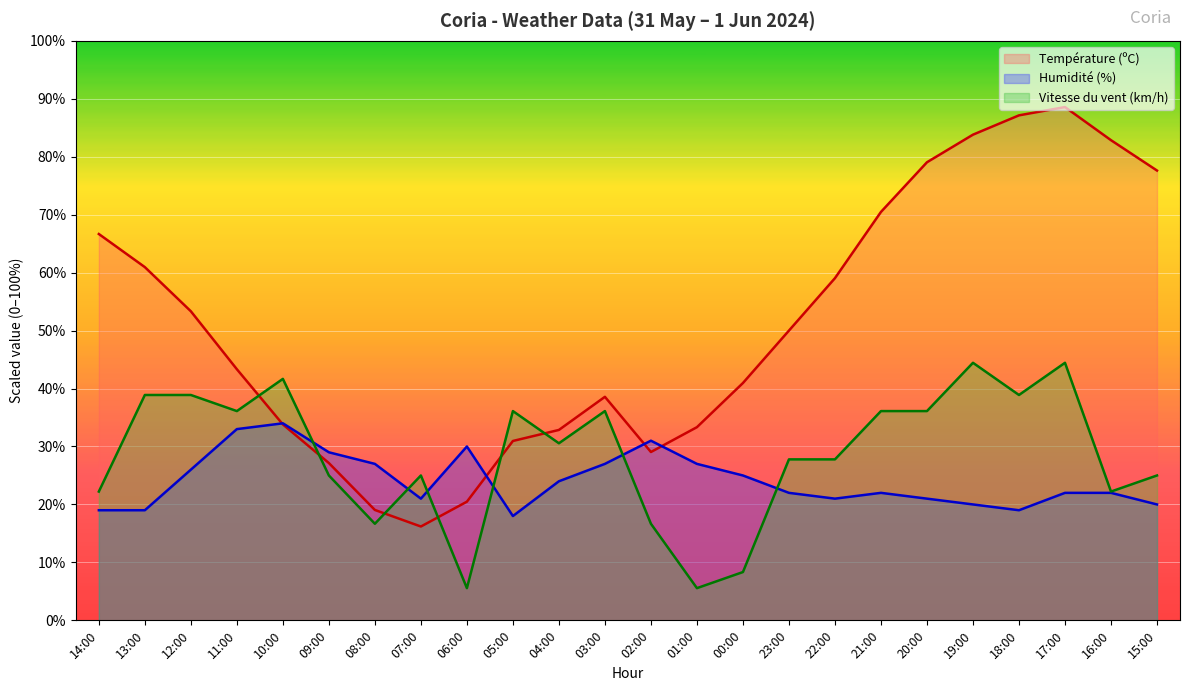

What is the smallest value displayed?

5.6